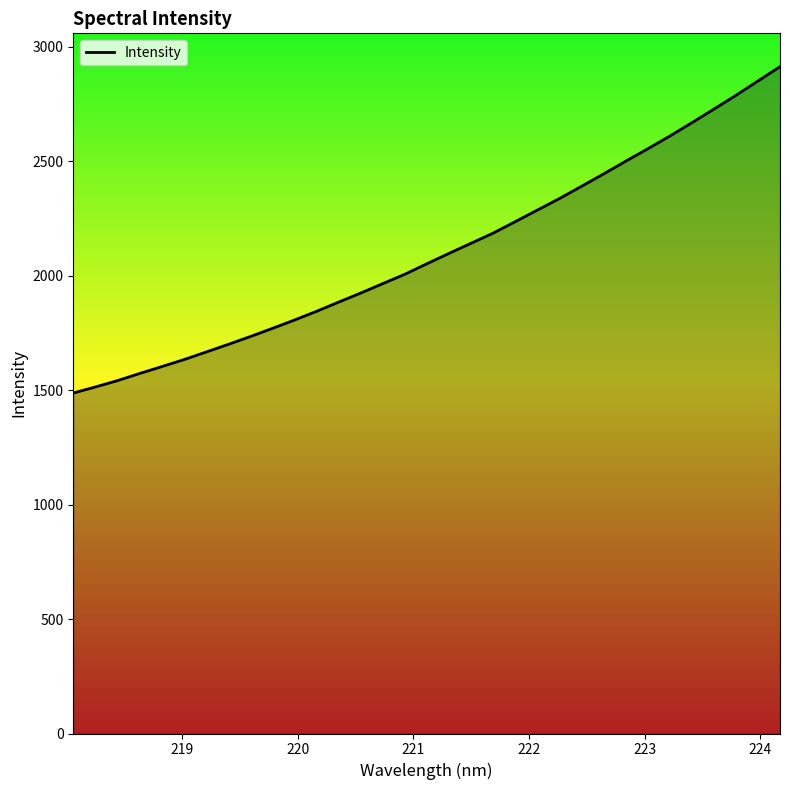

Reading left to right, list all the values displayed in this chart.

1487.2	1513.6	1541.3	1572.5	1602.5	1632.9	1665.9	1699.3	1733.5	1769.2	1805.7	1843.8	1884.0	1923.5	1964.9	2005.7	2051.8	2096.9	2141.2	2185.5	2235.5	2286.0	2336.3	2389.8	2443.9	2499.3	2553.5	2609.2	2667.4	2727.0	2787.2	2849.9	2912.6